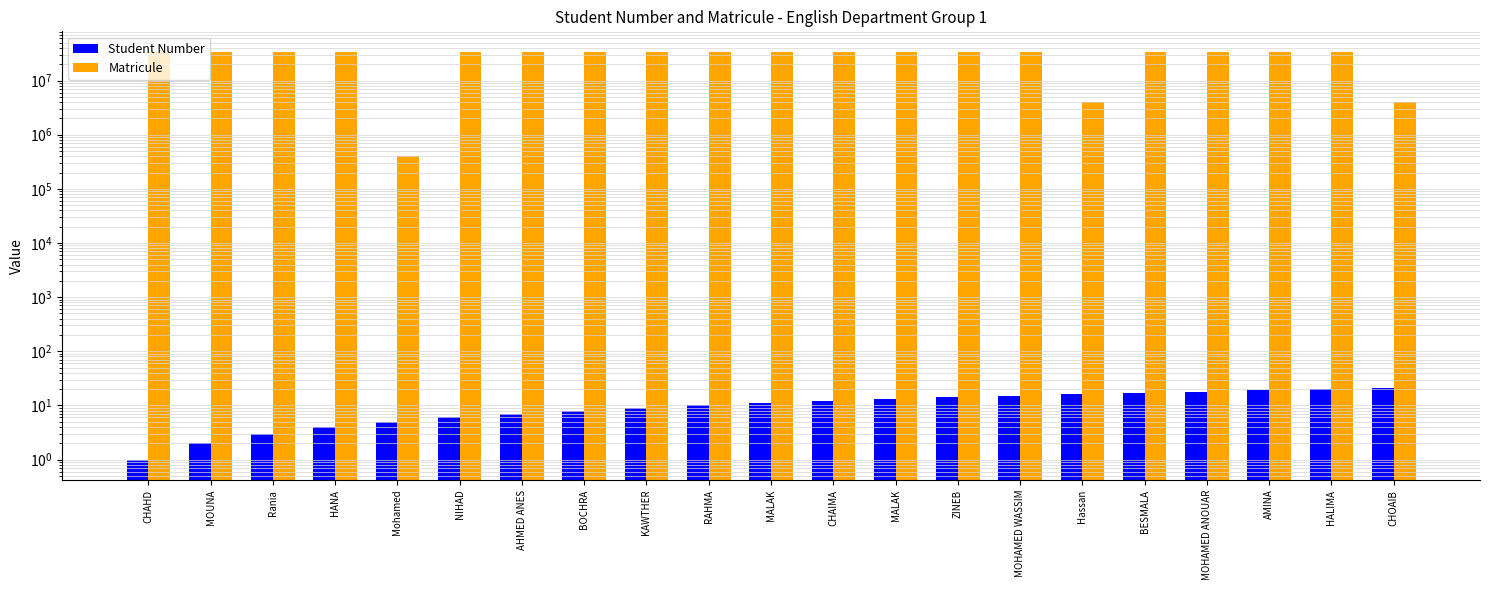

Does the chart contain any negative values?

No